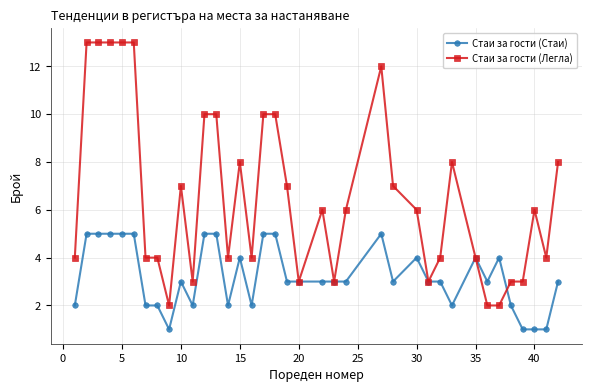

What is the value of the Стаи за гости (Легла) point at the 18th from the left?

10